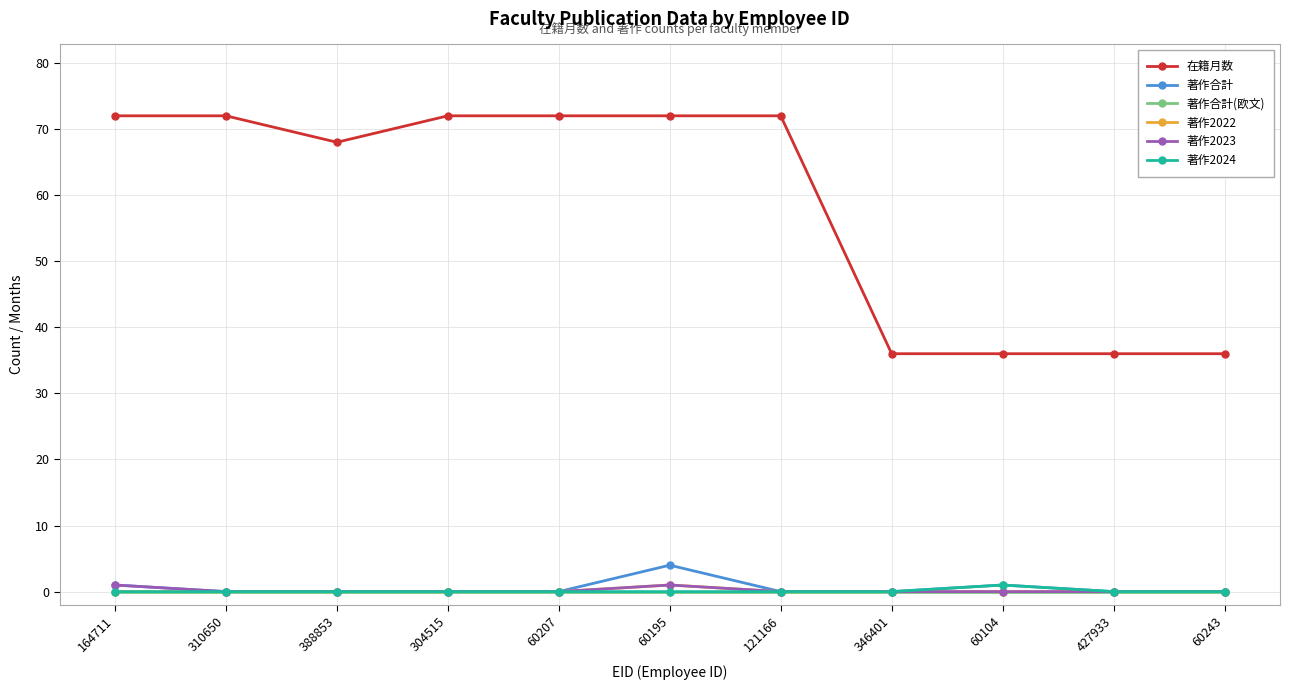

Count the number of categories in the chart.

11